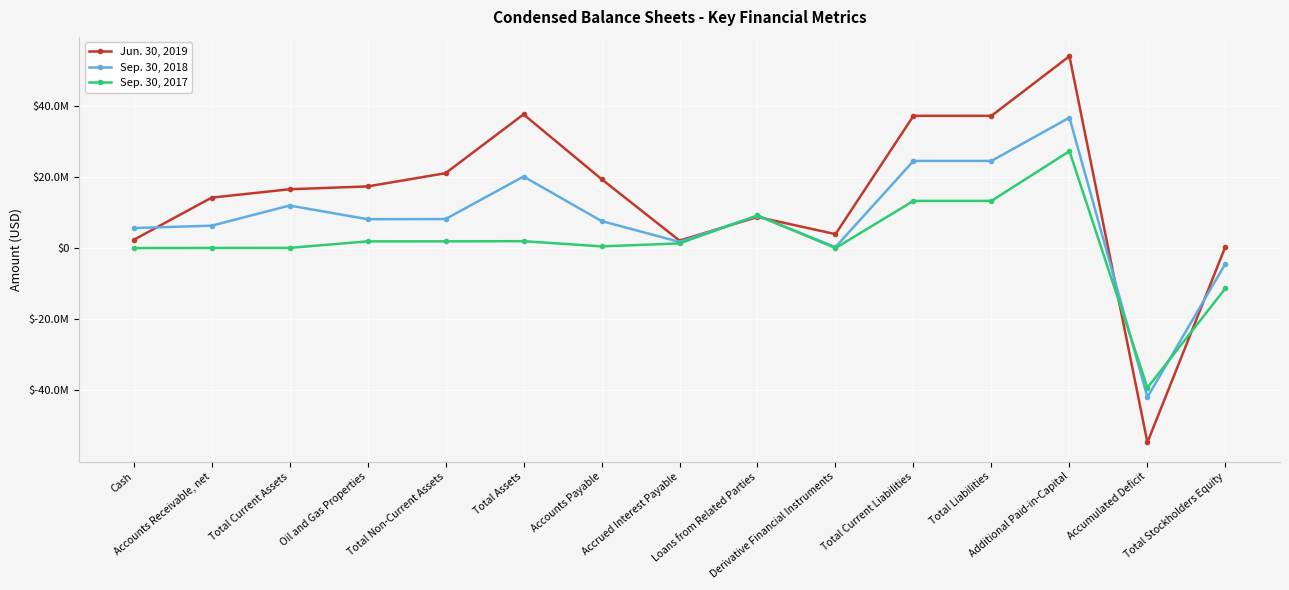

Reading left to right, list all the values displayed in this chart.

Jun. 30, 2019: Cash=2299930	Accounts Receivable, net=14164519	Total Current Assets=16521943	Oil and Gas Properties=17318916	Total Non-Current Assets=21029136	Total Assets=37551079	Accounts Payable=19376643	Accrued Interest Payable=2102729	Loans from Related Parties=8725500	Derivative Financial Instruments=3917008	Total Current Liabilities=37142402	Total Liabilities=37142402	Additional Paid-in-Capital=53890767	Accumulated Deficit=-54574356	Total Stockholders Equity=408677
Sep. 30, 2018: Cash=5621814	Accounts Receivable, net=6286796	Total Current Assets=11940652	Oil and Gas Properties=8112784	Total Non-Current Assets=8152355	Total Assets=20093007	Accounts Payable=7591236	Accrued Interest Payable=1732239	Loans from Related Parties=9084500	Derivative Financial Instruments=271710	Total Current Liabilities=24479242	Total Liabilities=24479242	Additional Paid-in-Capital=36640009	Accumulated Deficit=-41858257	Total Stockholders Equity=-4386235
Sep. 30, 2017: Cash=6426	Accounts Receivable, net=40573	Total Current Assets=46999	Oil and Gas Properties=1887879	Total Non-Current Assets=1891363	Total Assets=1938362	Accounts Payable=476244	Accrued Interest Payable=1318188	Loans from Related Parties=9155581	Derivative Financial Instruments=11605	Total Current Liabilities=13255112	Total Liabilities=13255112	Additional Paid-in-Capital=27212577	Accumulated Deficit=-39221523	Total Stockholders Equity=-11316750